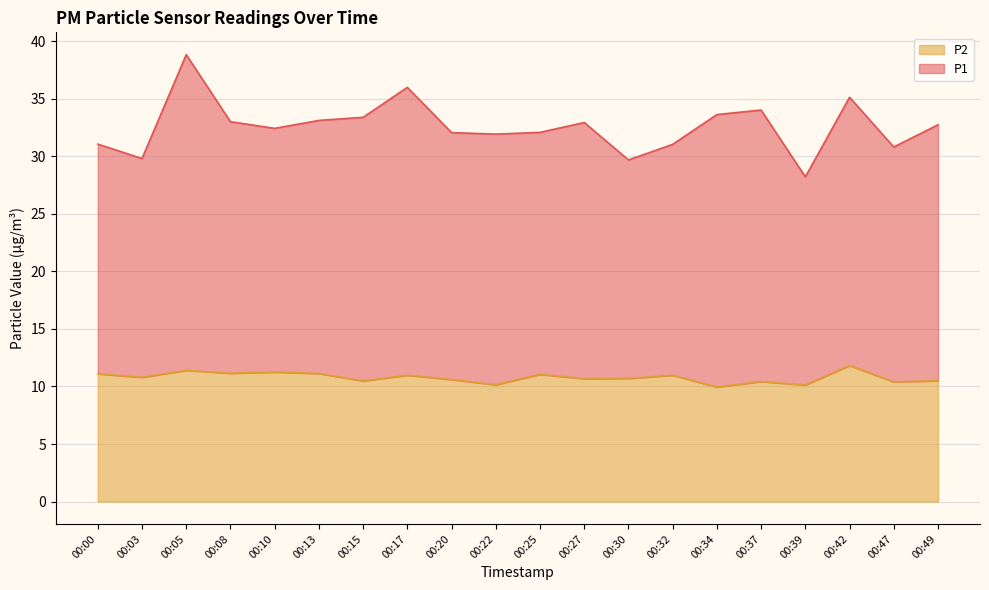

True or false: P2 has more than 1 interior local peaks.

True